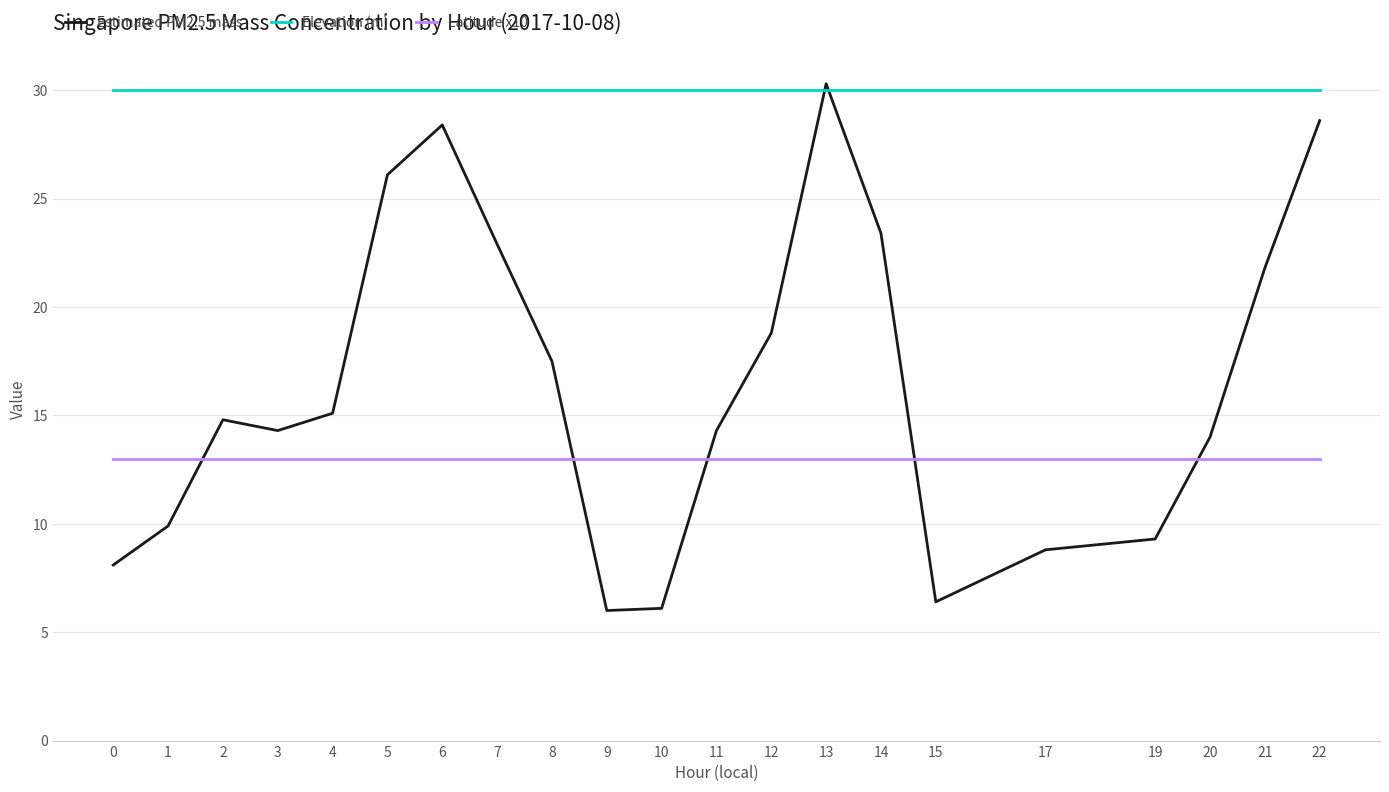

Rank the series by their maximum value, from lowest to highest.

Latitude x10, Elevation (m), Estimated PM2.5 mass